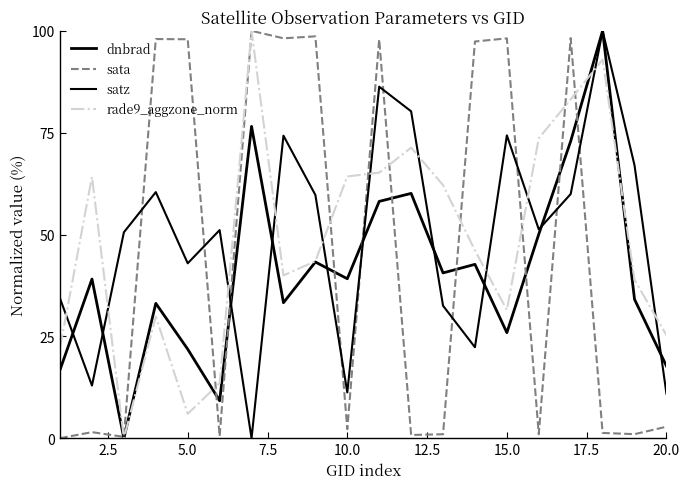

Is this an area chart (filled region under the line)?

No